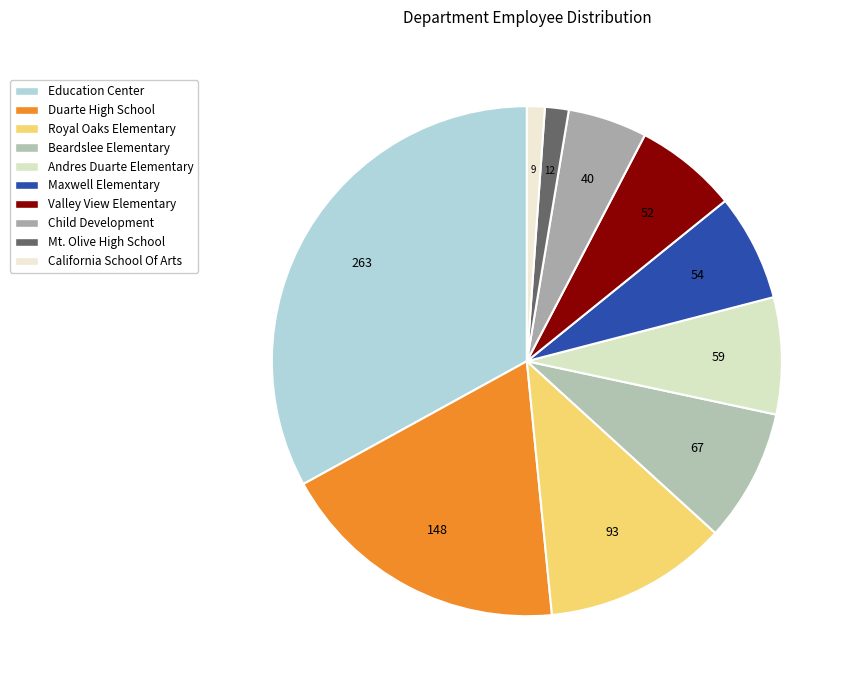

True or false: California School Of Arts accounts for 11% of the total.

False